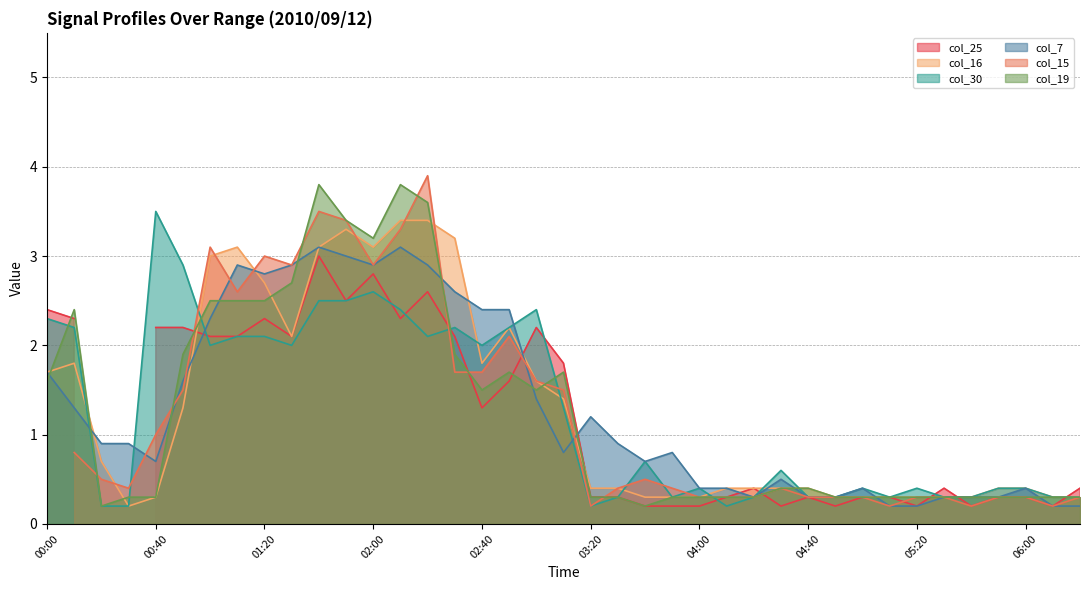

What position from the right is 03:30?

18